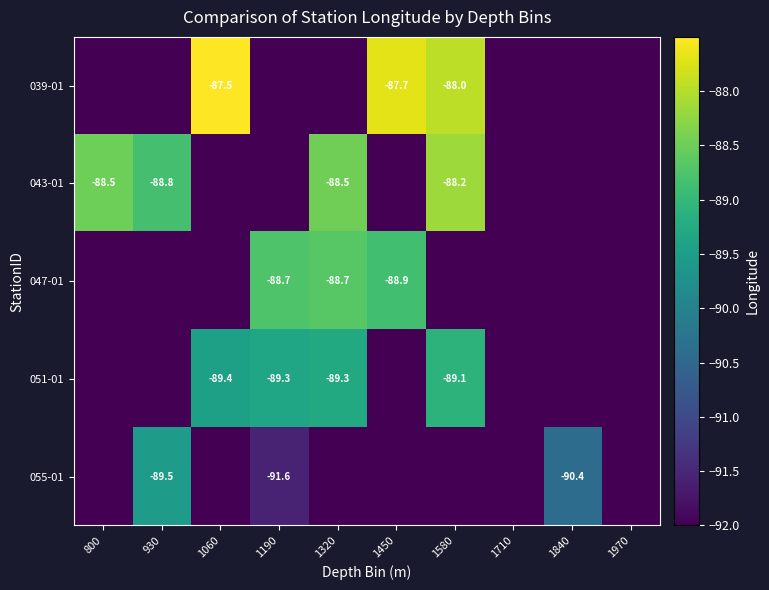

Count the number of categories in the chart.

10